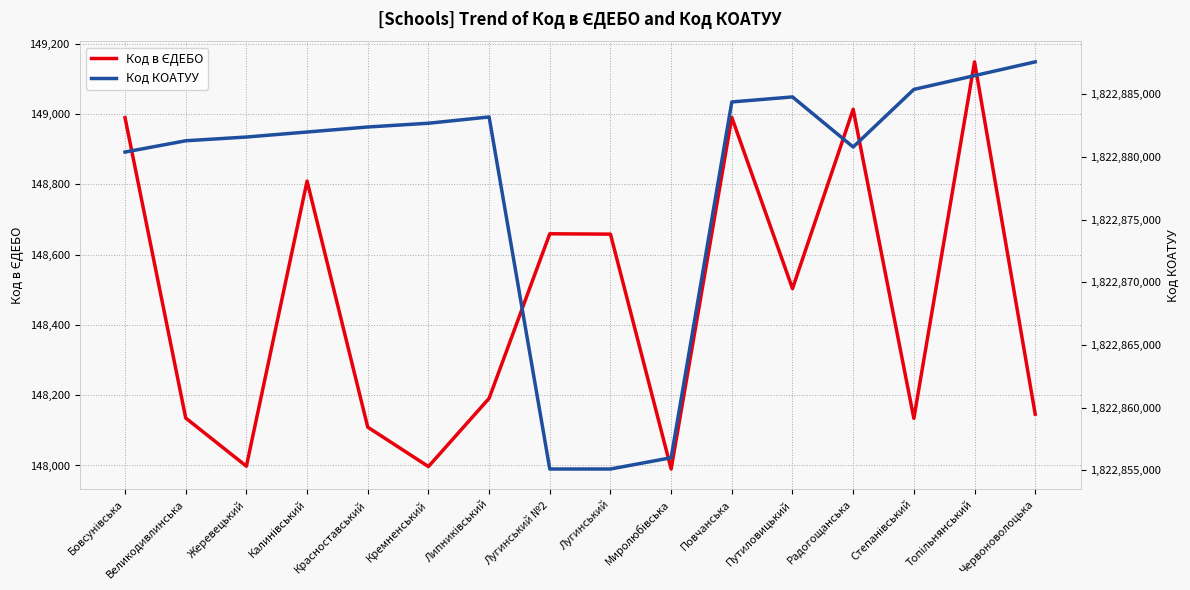

What is the maximum value shown in the chart?

1822887601